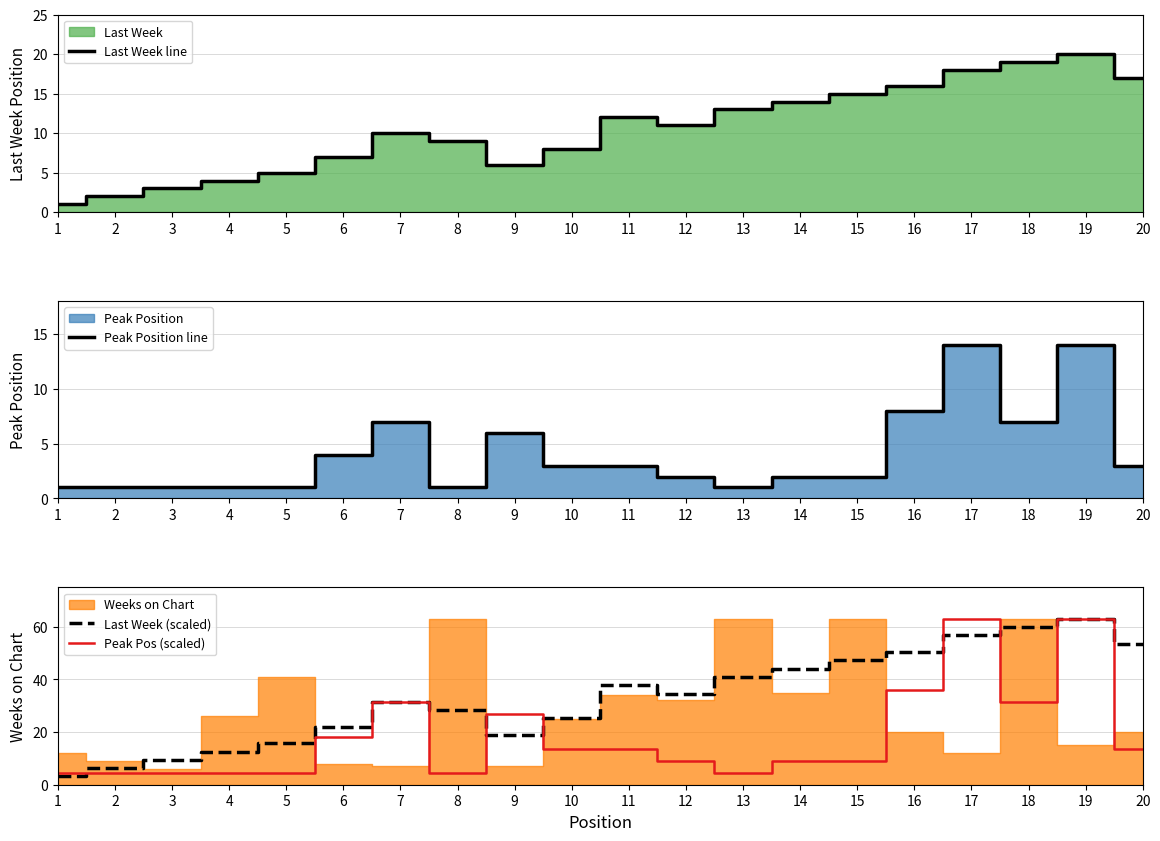

What is the average value of the Last Week (scaled) series?

33.1